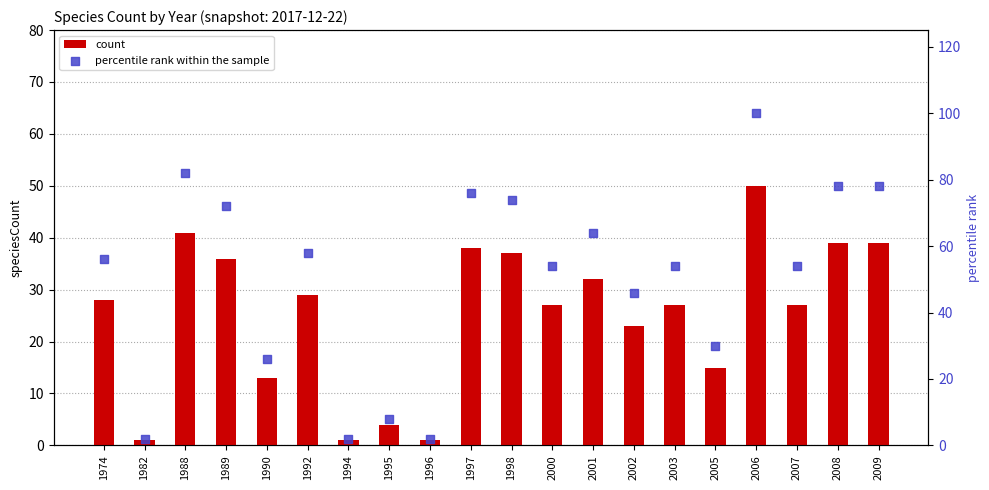

What is the total value across all series at 1995?

12